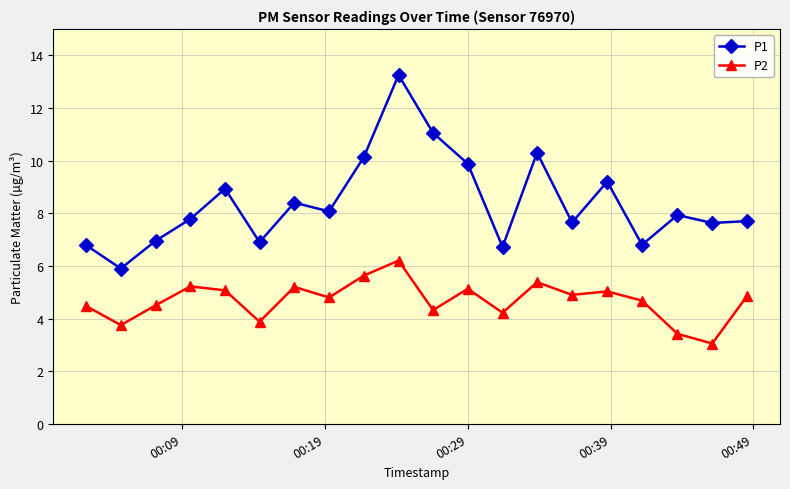

Which series has the largest total across all categories?

P1